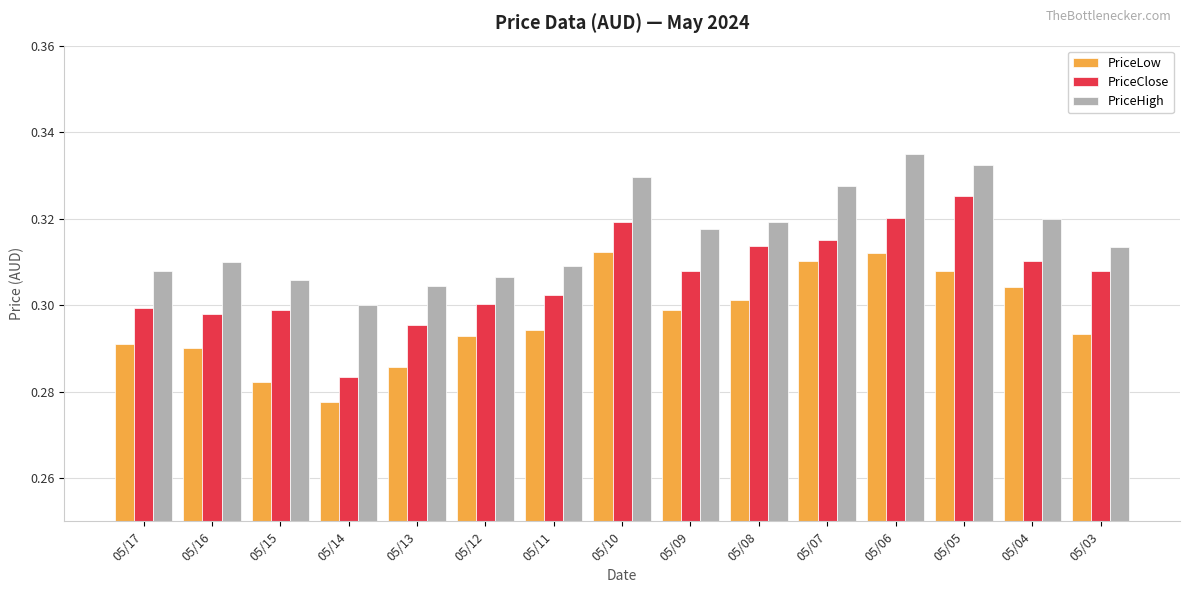

Rank the series at 05/06 from lowest to highest value.

PriceLow, PriceClose, PriceHigh